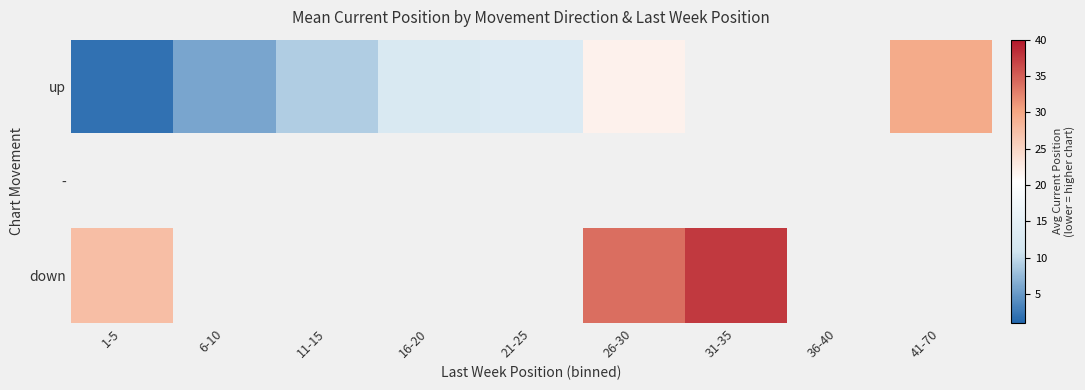

List the labels in order of up value, smallest first.

1-5, 6-10, 11-15, 16-20, 21-25, 26-30, 31-35, 36-40, 41-70